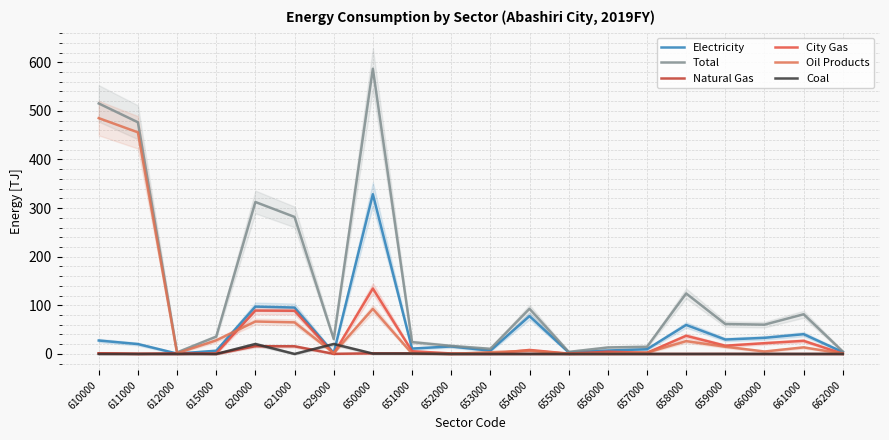

Which has a higher value, 654000 or 621000?

621000